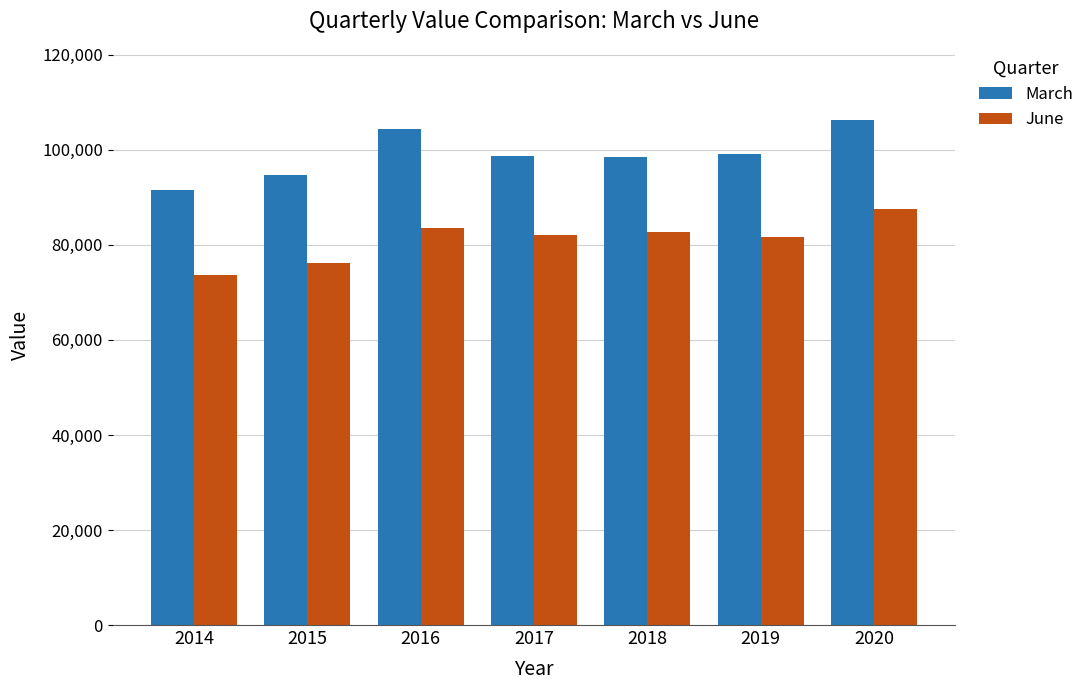

True or false: March has a value of 94614 at 2015.

True